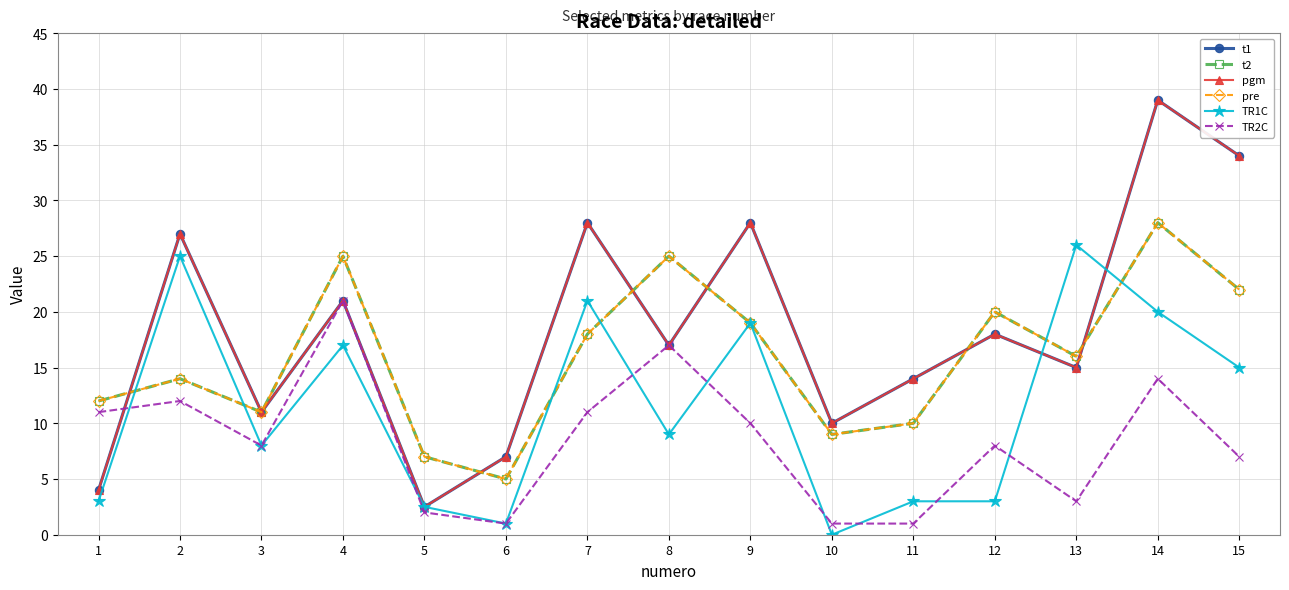

What is the maximum value for pre?

28.0